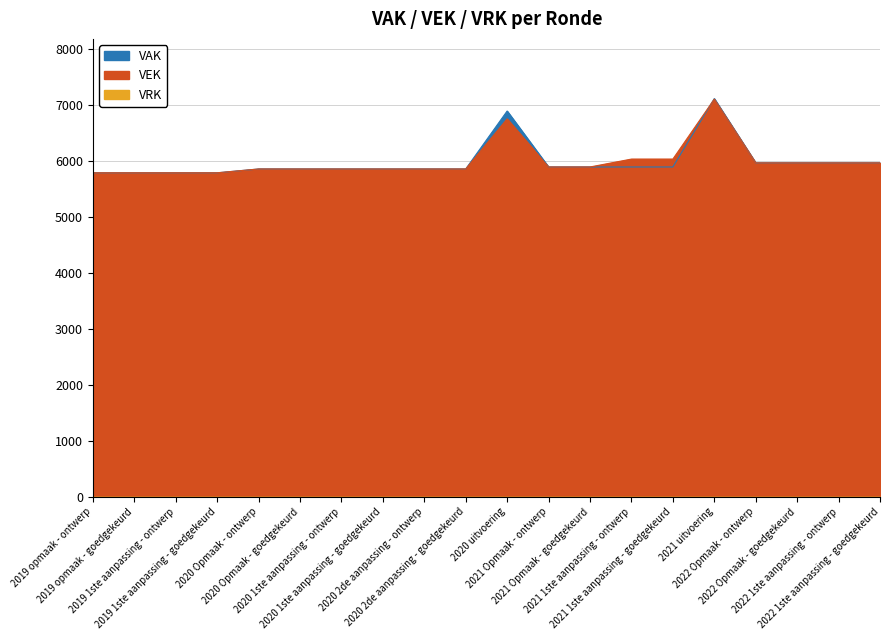

Reading left to right, list all the values displayed in this chart.

VAK: 2019 opmaak - ontwerp=5790	2019 opmaak - goedgekeurd=5790	2019 1ste aanpassing - ontwerp=5790	2019 1ste aanpassing - goedgekeurd=5790	2020 Opmaak - ontwerp=5858	2020 Opmaak - goedgekeurd=5858	2020 1ste aanpassing - ontwerp=5858	2020 1ste aanpassing - goedgekeurd=5858	2020 2de aanpassing - ontwerp=5858	2020 2de aanpassing - goedgekeurd=5858	2020 uitvoering=6894	2021 Opmaak - ontwerp=5894	2021 Opmaak - goedgekeurd=5894	2021 1ste aanpassing - ontwerp=5894	2021 1ste aanpassing - goedgekeurd=5894	2021 uitvoering=7116	2022 Opmaak - ontwerp=5967	2022 Opmaak - goedgekeurd=5967	2022 1ste aanpassing - ontwerp=5967	2022 1ste aanpassing - goedgekeurd=5967
VEK: 2019 opmaak - ontwerp=5790	2019 opmaak - goedgekeurd=5790	2019 1ste aanpassing - ontwerp=5790	2019 1ste aanpassing - goedgekeurd=5790	2020 Opmaak - ontwerp=5858	2020 Opmaak - goedgekeurd=5858	2020 1ste aanpassing - ontwerp=5858	2020 1ste aanpassing - goedgekeurd=5858	2020 2de aanpassing - ontwerp=5858	2020 2de aanpassing - goedgekeurd=5858	2020 uitvoering=6754	2021 Opmaak - ontwerp=5894	2021 Opmaak - goedgekeurd=5894	2021 1ste aanpassing - ontwerp=6035	2021 1ste aanpassing - goedgekeurd=6035	2021 uitvoering=7107	2022 Opmaak - ontwerp=5967	2022 Opmaak - goedgekeurd=5967	2022 1ste aanpassing - ontwerp=5967	2022 1ste aanpassing - goedgekeurd=5967